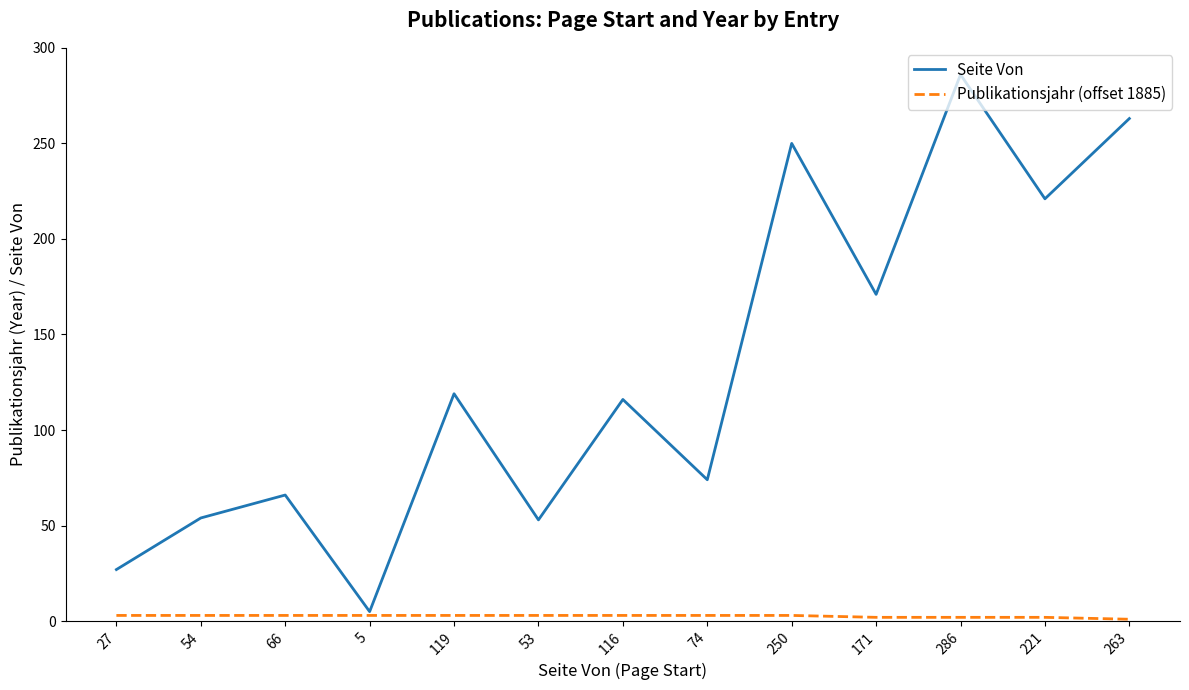

Is it true that Publikationsjahr (offset 1885) equals 2 at 221?

True